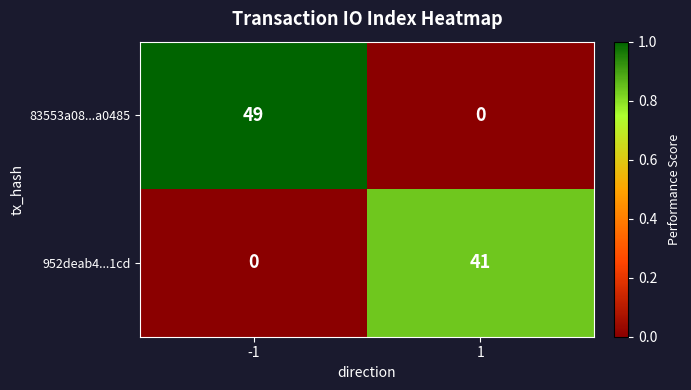

What value does the 83553a08...a0485 series have at -1?

49